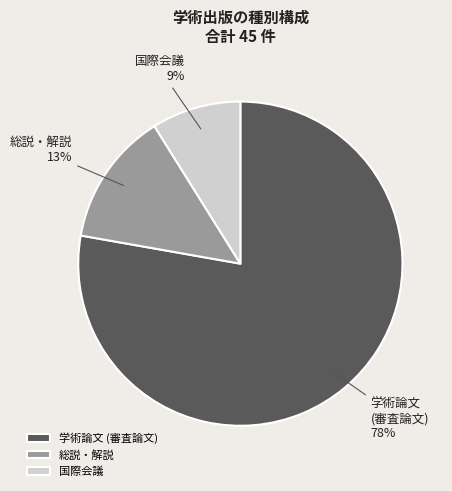

Which category has the smallest portion of the pie?

国際会議